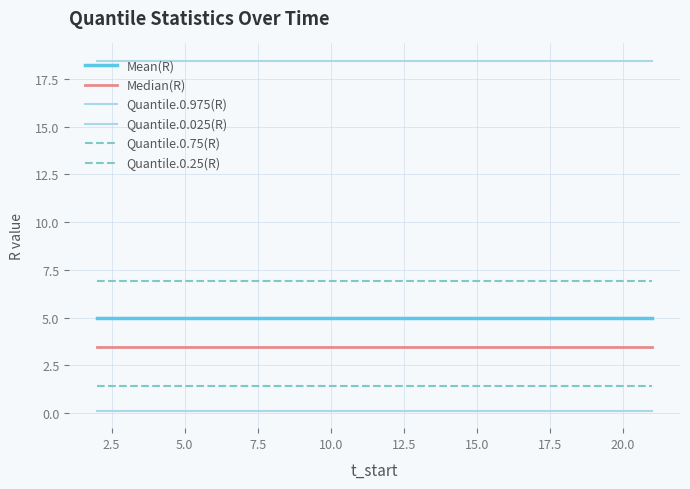

Does the chart display data point markers on the line(s)?

No